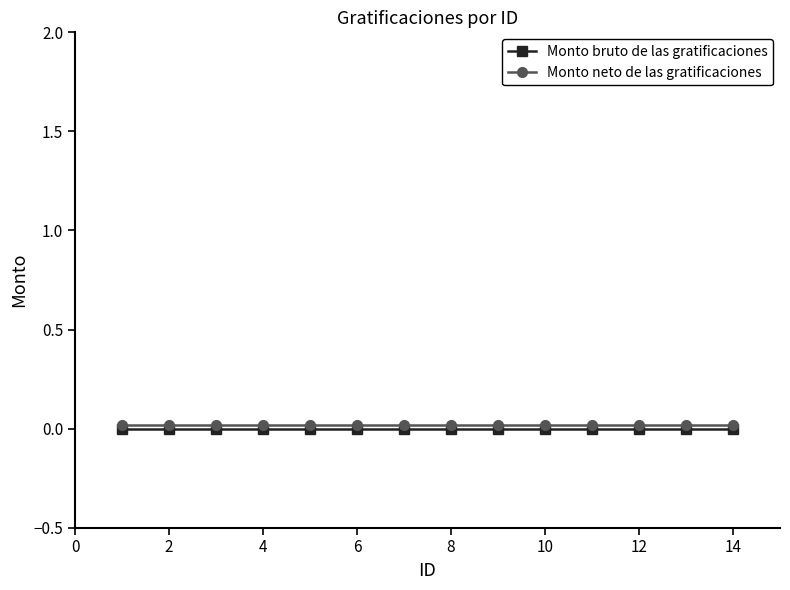

True or false: Monto bruto de las gratificaciones and Monto neto de las gratificaciones cross at least once.

False